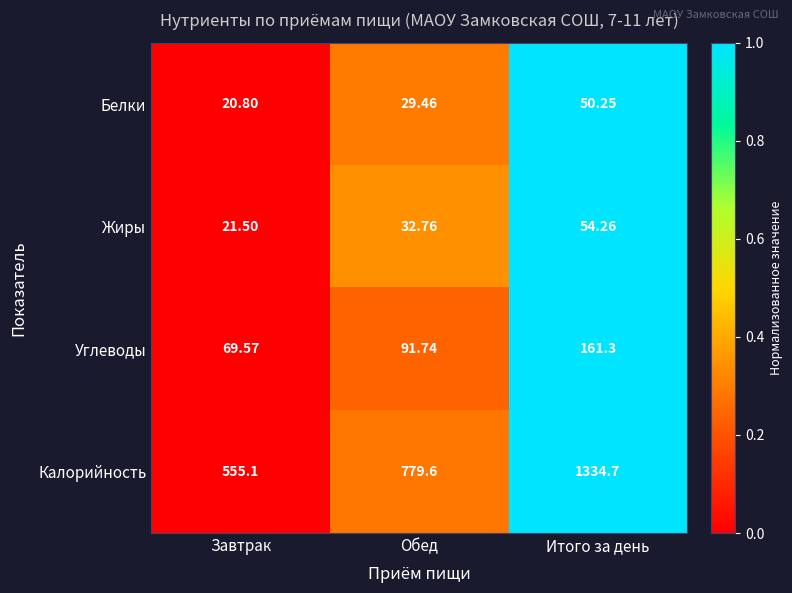

At which category is the sum across all series the highest?

Итого за день